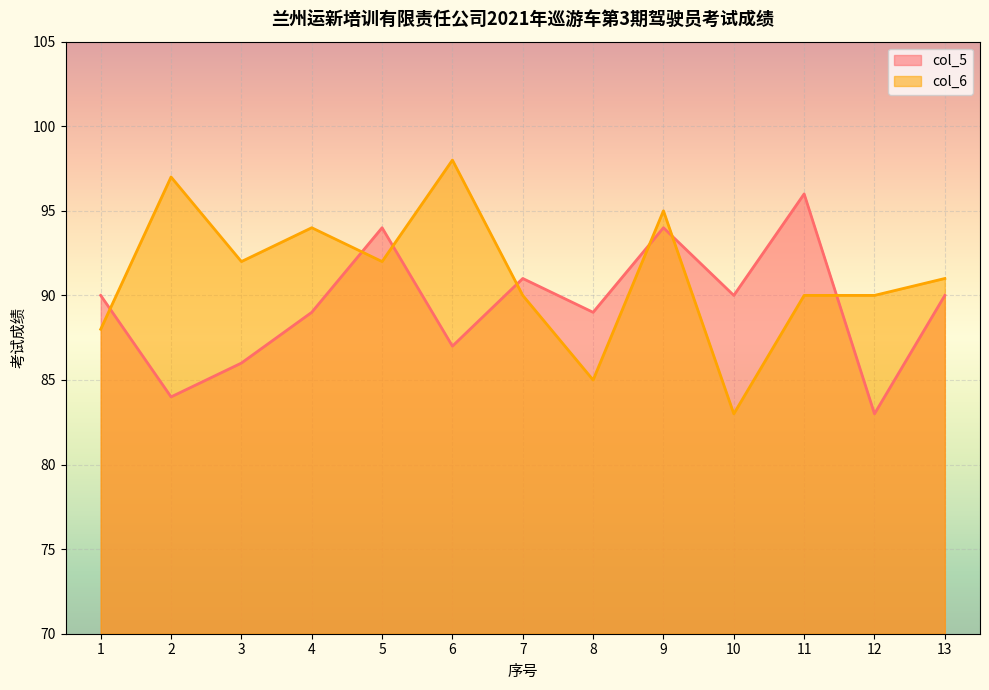

Reading right to left, list all the values displayed in this chart.

col_5: 13=90	12=83	11=96	10=90	9=94	8=89	7=91	6=87	5=94	4=89	3=86	2=84	1=90
col_6: 13=91	12=90	11=90	10=83	9=95	8=85	7=90	6=98	5=92	4=94	3=92	2=97	1=88